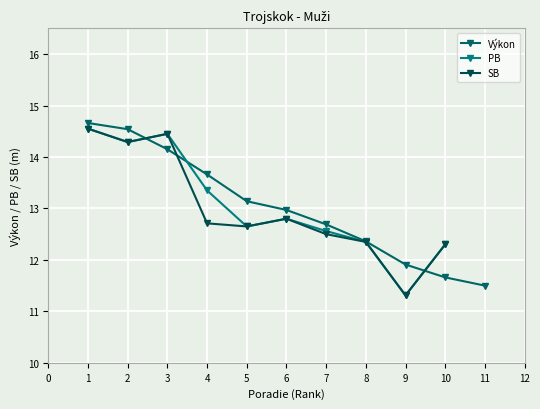

Is it true that Výkon equals 13.1 at 5?

True